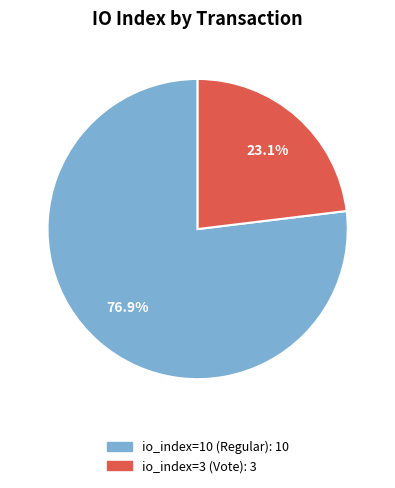

How many segments does this pie chart have?

2